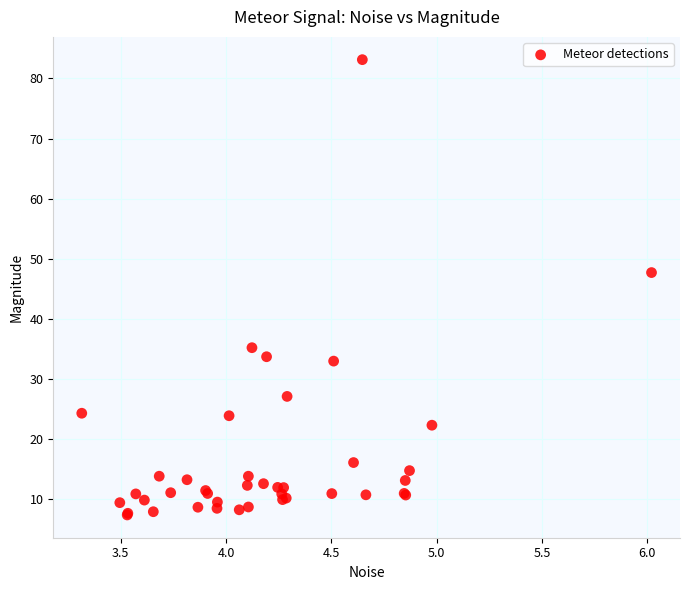

What Y value in the scatter plot is closest to 45?

47.7